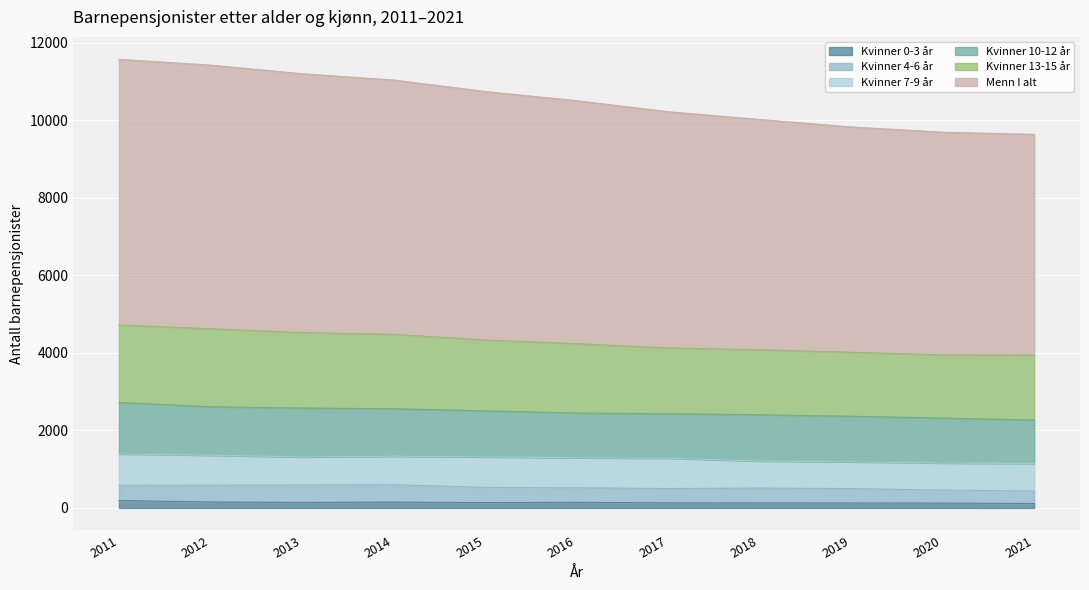

True or false: Kvinner 0-3 år has a value of 189 at 2011.

True